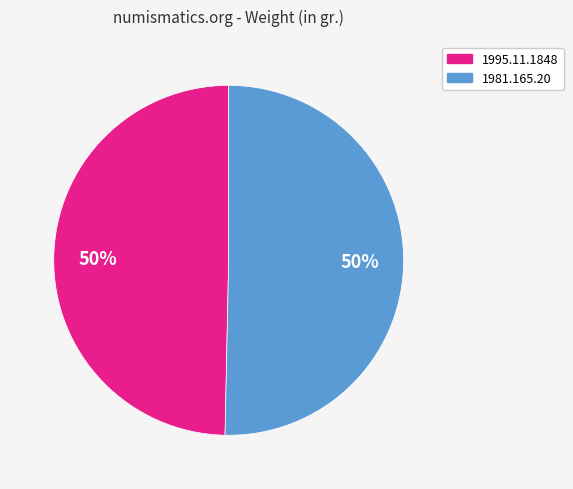

The 1981.165.20 slice represents 50% of the pie. True or false?

True